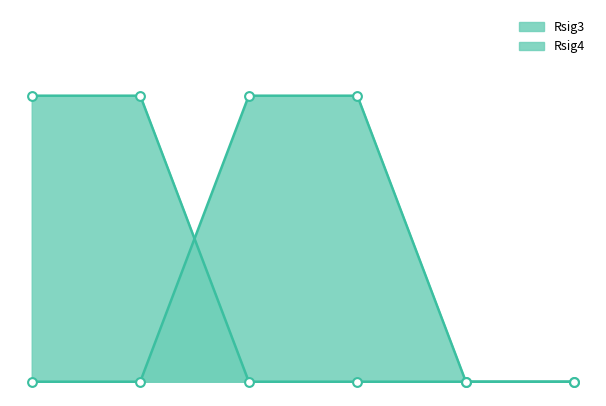

What are all the series names shown in the legend?

Rsig3, Rsig4